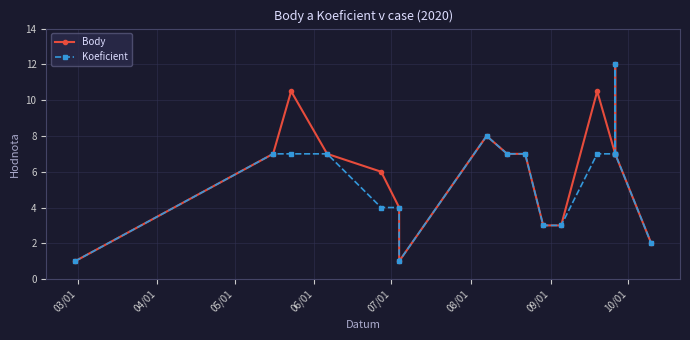

Count the number of data series in this chart.

2